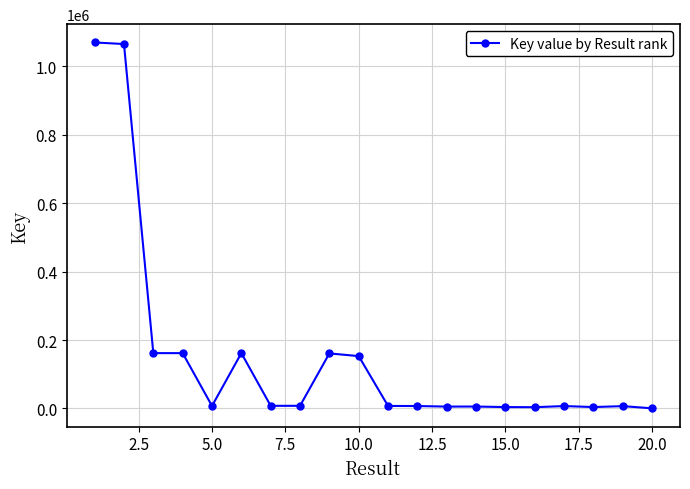

What is the average value?

150432